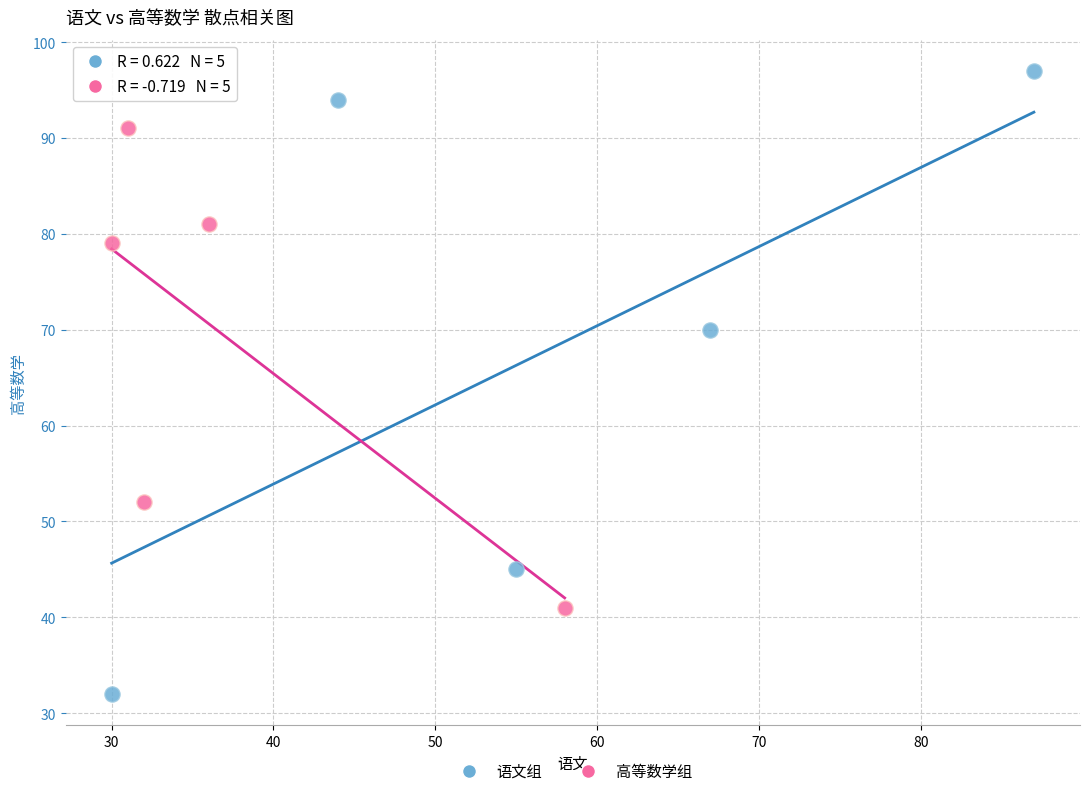

Which series reaches the minimum Y coordinate?

语文组